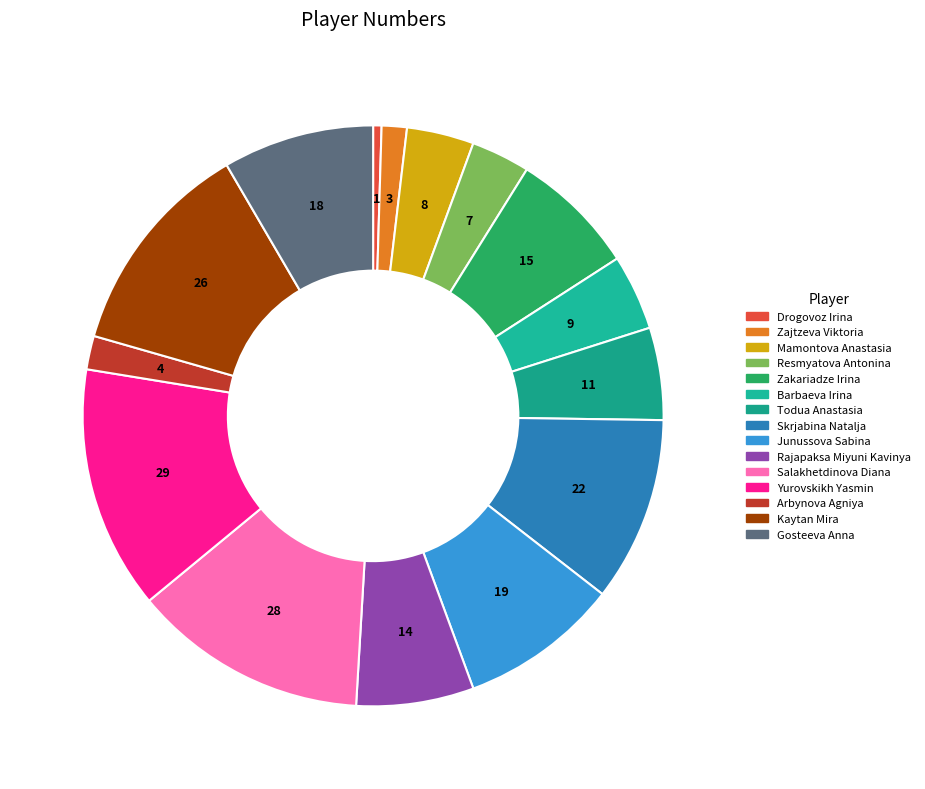

Which category has the smallest portion of the pie?

Drogovoz Irina